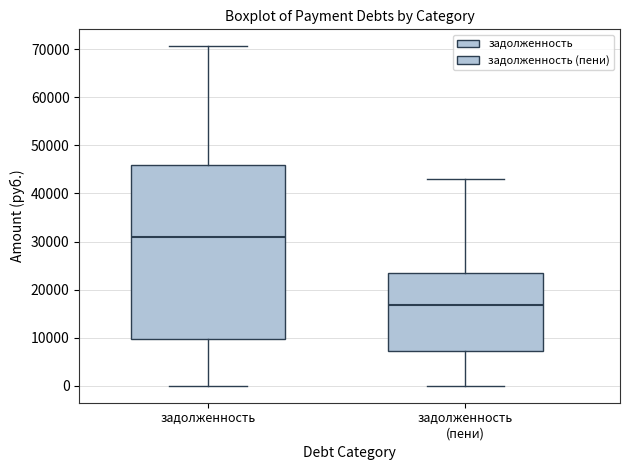

Which box is the tallest, from its lower edge to its upper edge?

задолженность